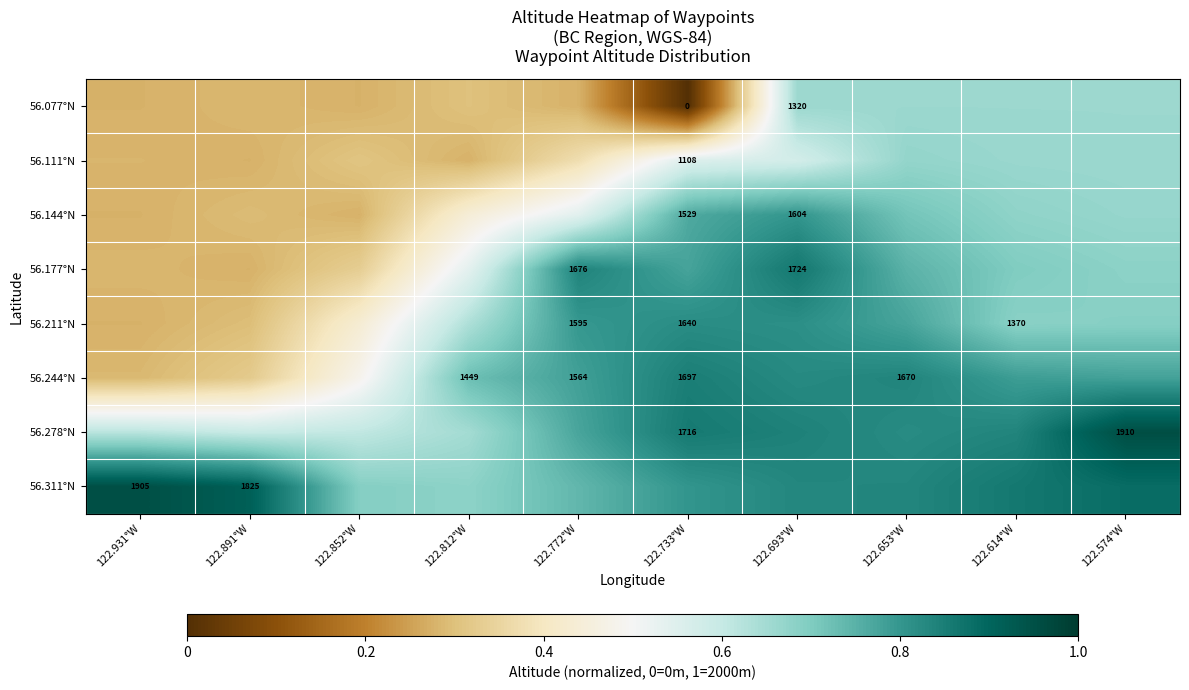

Which label corresponds to the largest value in the chart?

122.574°W